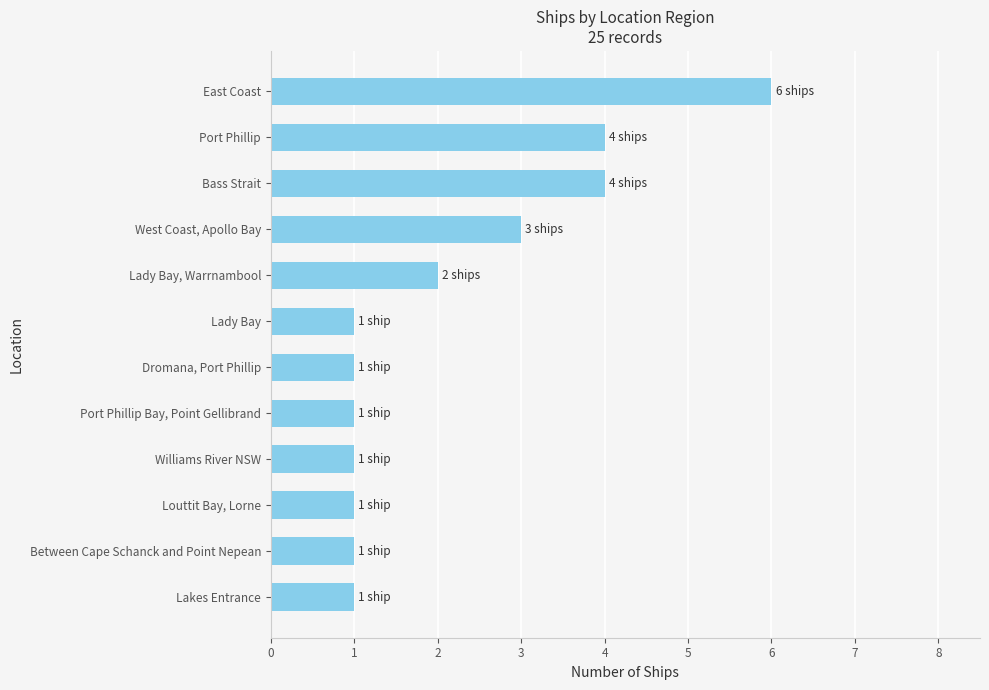

Which has a higher value, Louttit Bay, Lorne or Port Phillip?

Port Phillip